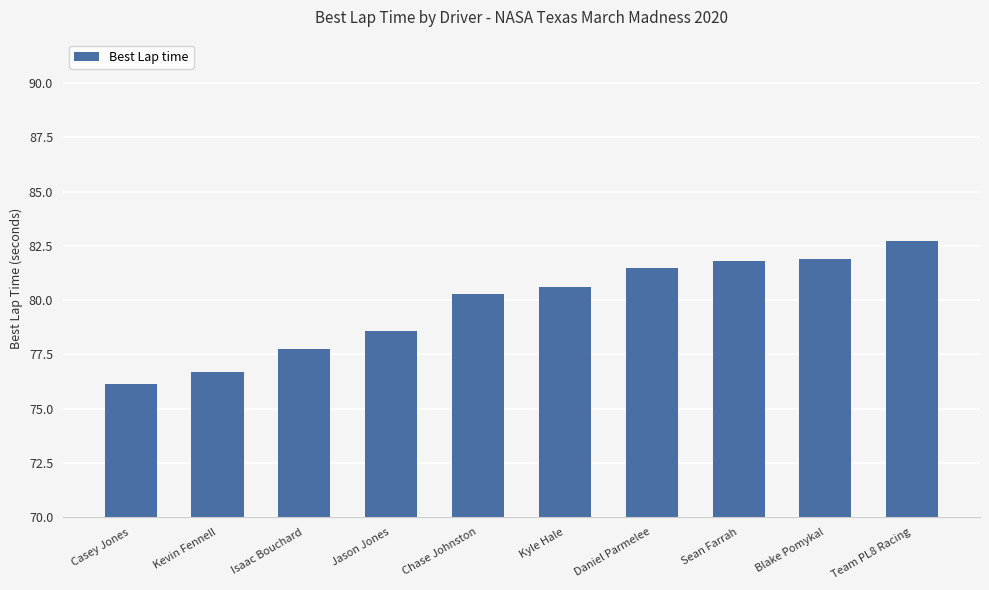

What is the difference between the maximum and minimum values?

6.6